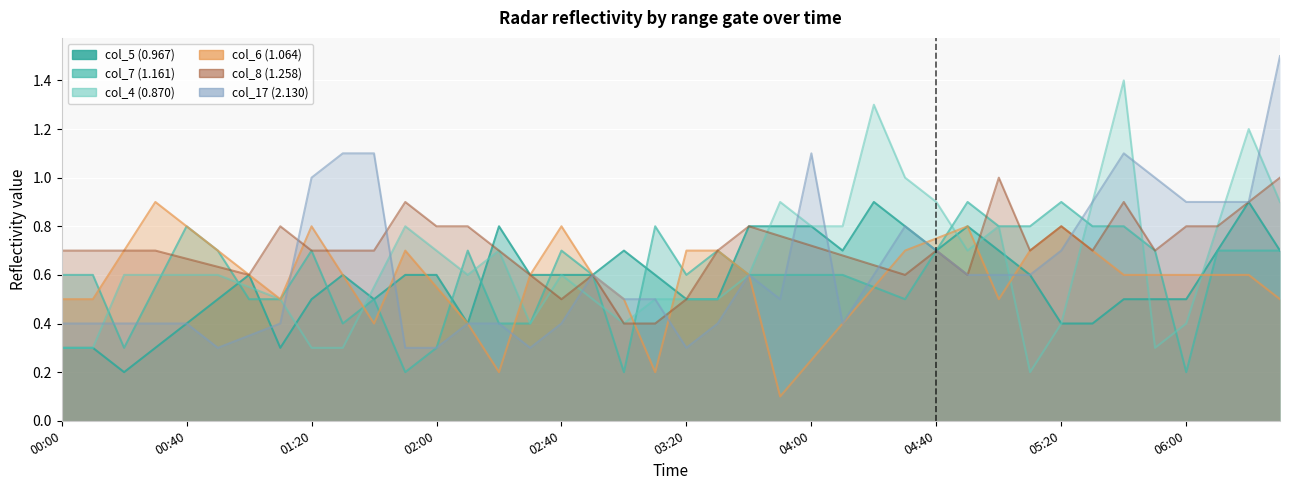

What are all the series names shown in the legend?

col_5 (0.967), col_7 (1.161), col_4 (0.870), col_6 (1.064), col_8 (1.258), col_17 (2.130)